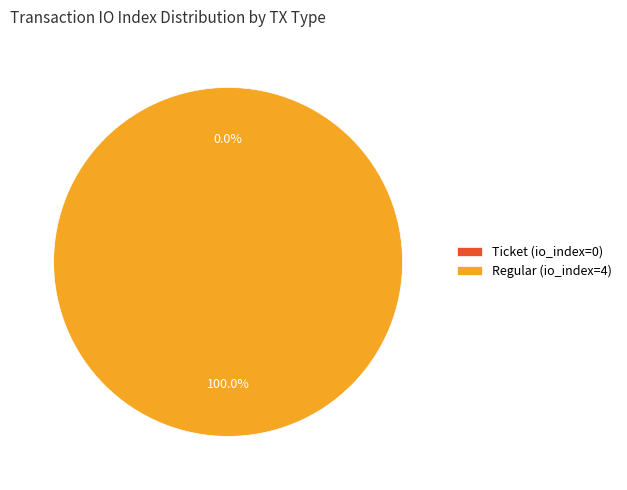

Rank the categories by value from lowest to highest.

Ticket (io_index=0), Regular (io_index=4)